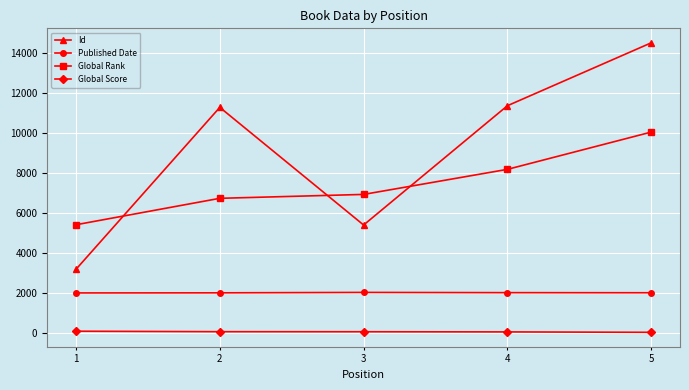

List the labels in order of Global Rank value, smallest first.

1, 2, 3, 4, 5